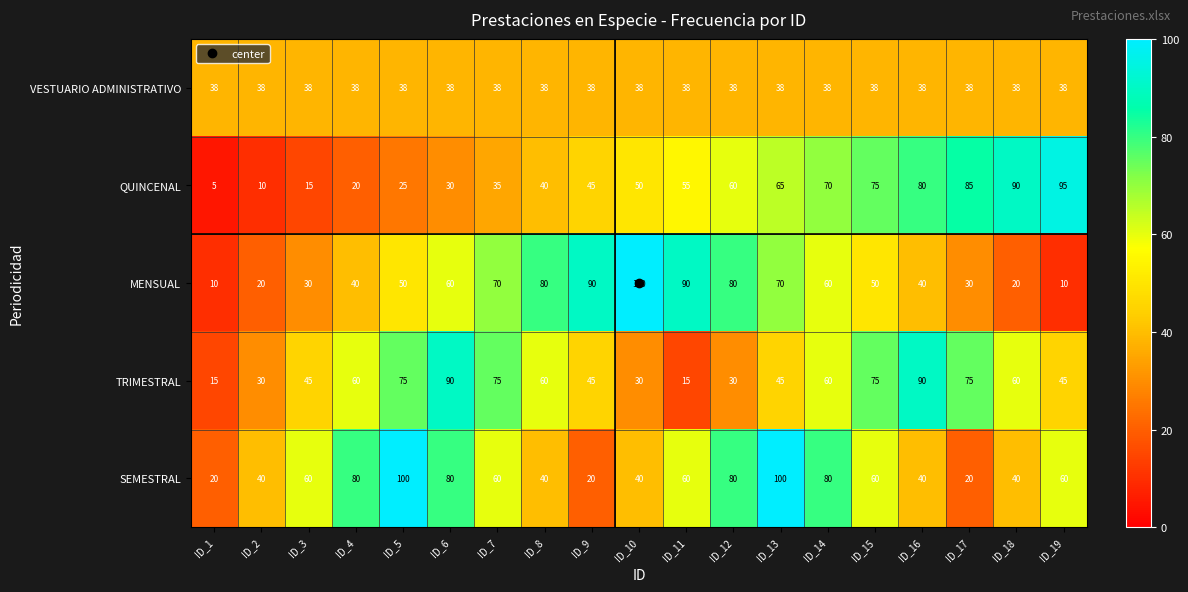

How many data points does each series have?

19